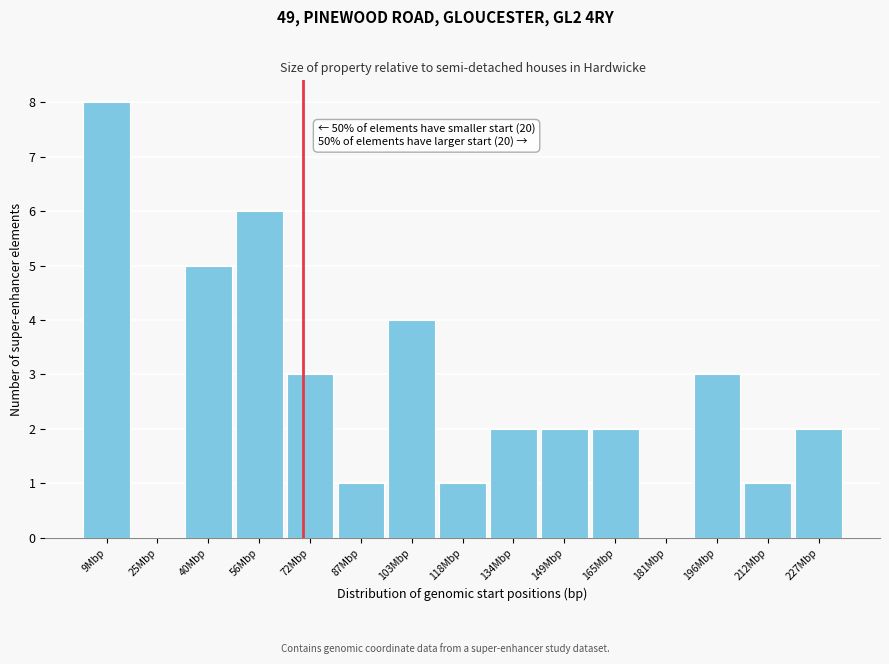

Reading right to left, extract all data points from this chart.

227Mbp=2	212Mbp=1	196Mbp=3	181Mbp=0	165Mbp=2	149Mbp=2	134Mbp=2	118Mbp=1	103Mbp=4	87Mbp=1	72Mbp=3	56Mbp=6	40Mbp=5	25Mbp=0	9Mbp=8